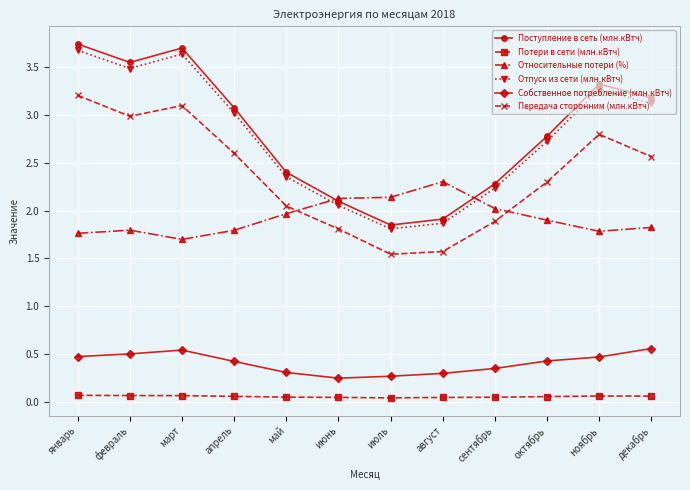

True or false: Передача сторонним (млн.кВтч) has more than 2 points higher than both neighbors.

False